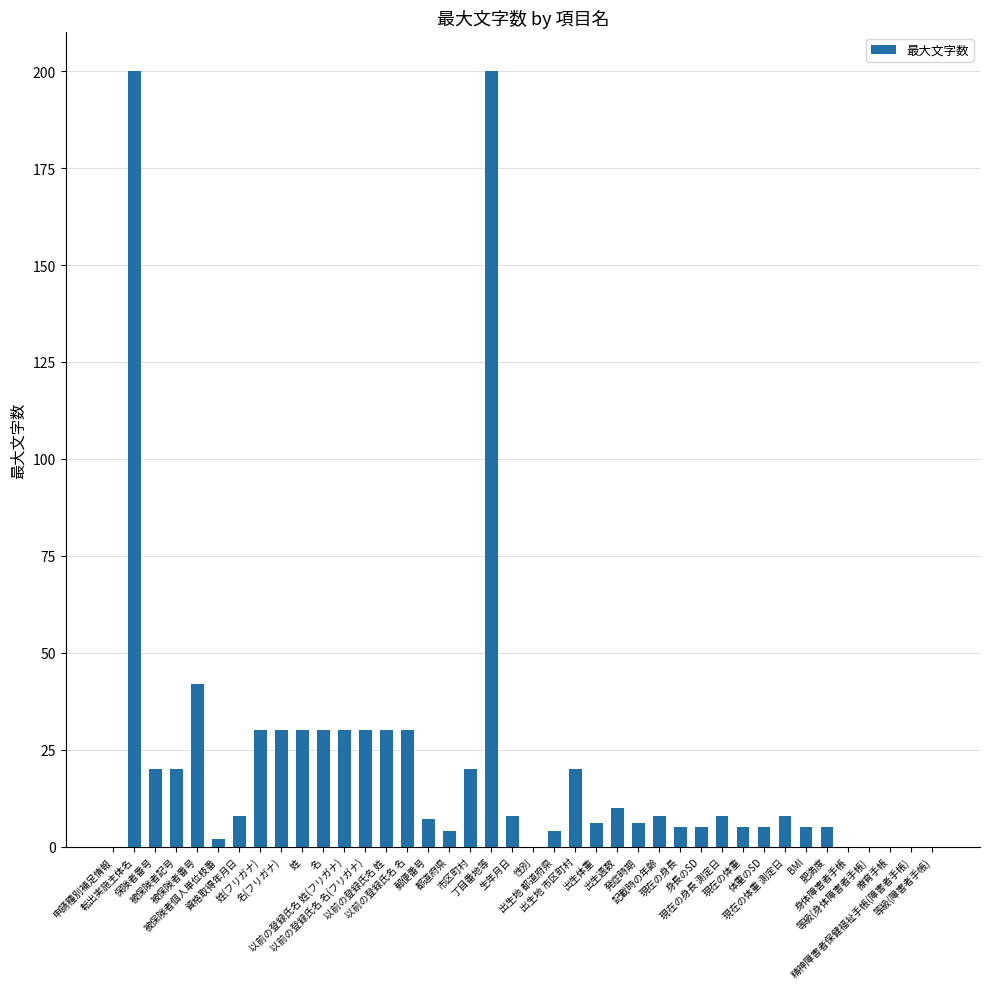

What is the greatest value displayed?

200